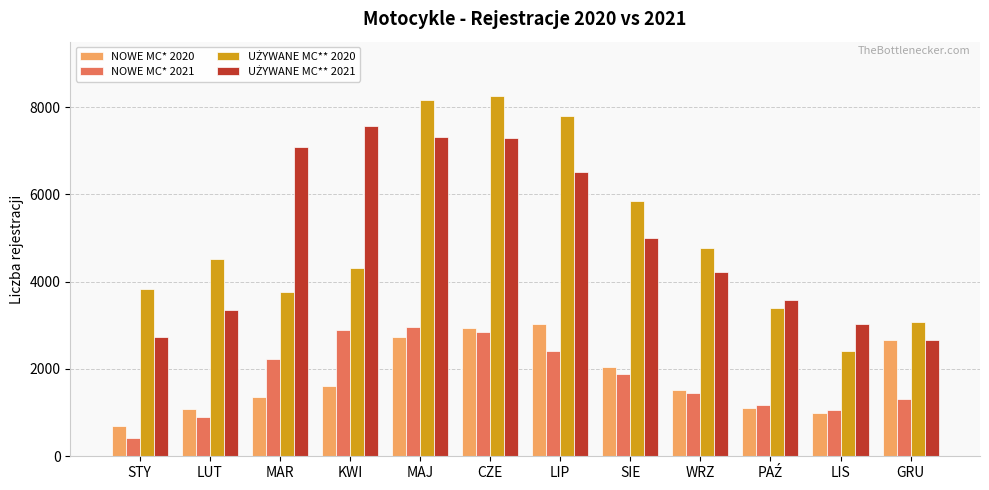

True or false: NOWE MC* 2020 has a value of 2665 at WRZ.

False